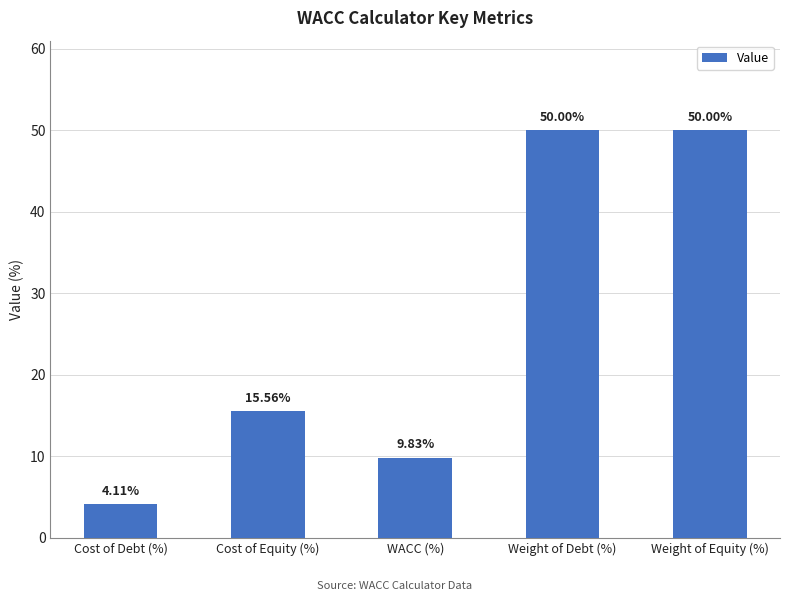

Where is the data nearest to the value 27?

Cost of Equity (%)